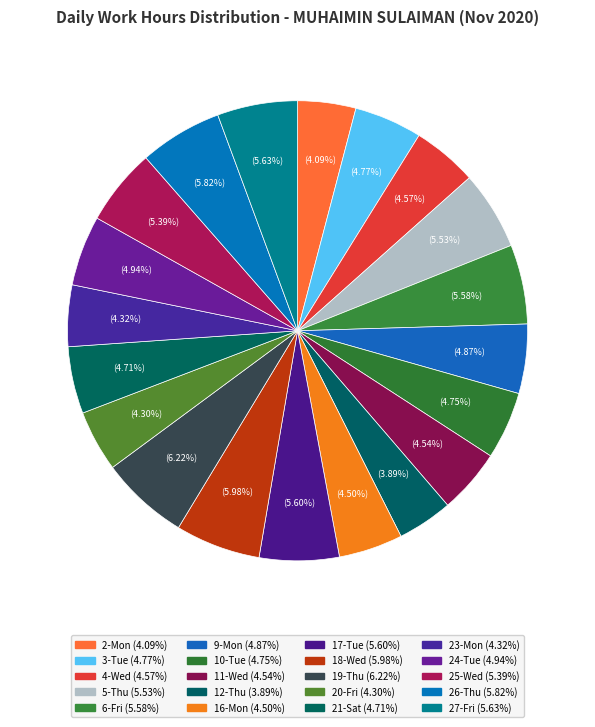

Approximately how many times larger is the value at 18-Wed compared to 23-Mon?

1.4